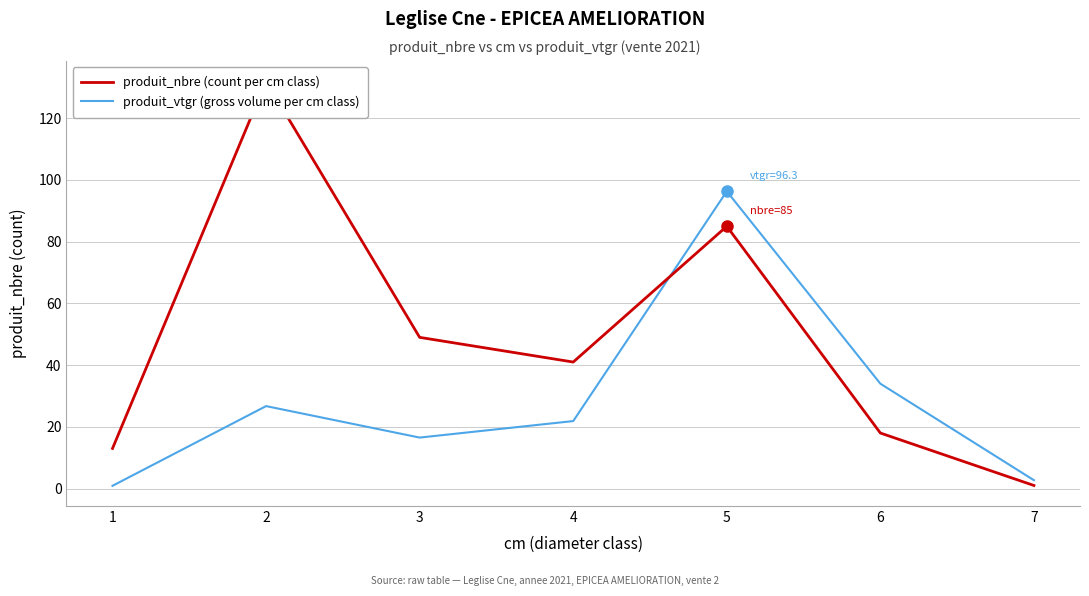

Which label corresponds to the smallest value in the chart?

1